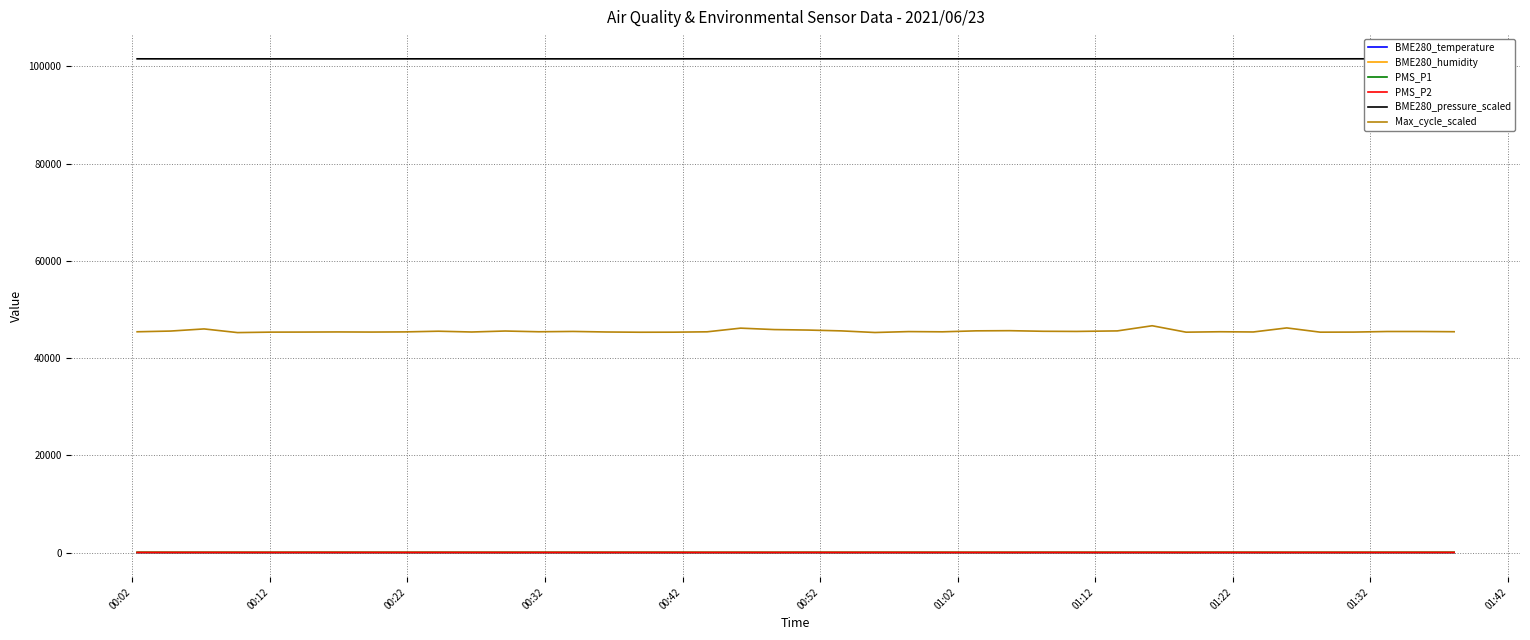

True or false: PMS_P2 and Max_cycle_scaled cross at least once.

False